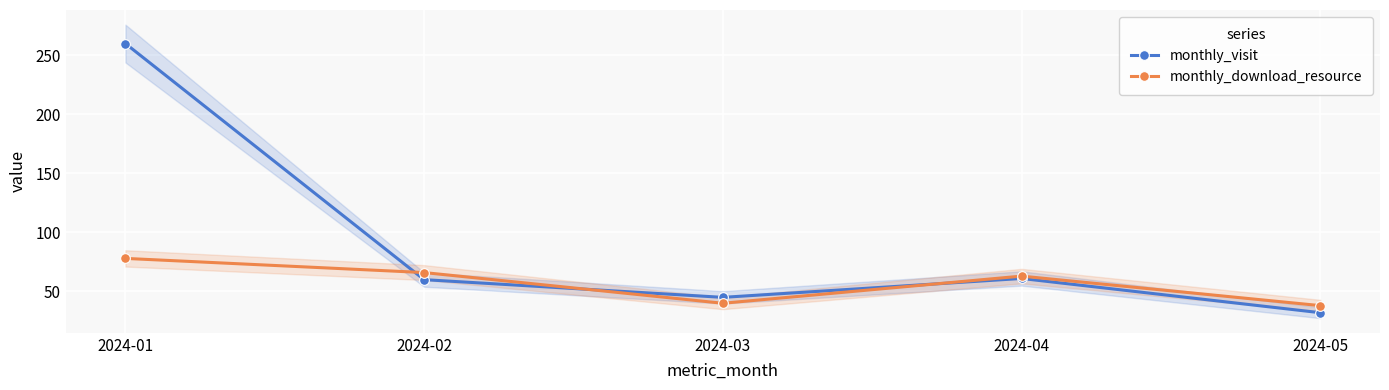

What is the difference between the maximum and second lowest values in the monthly_download_resource series?

38